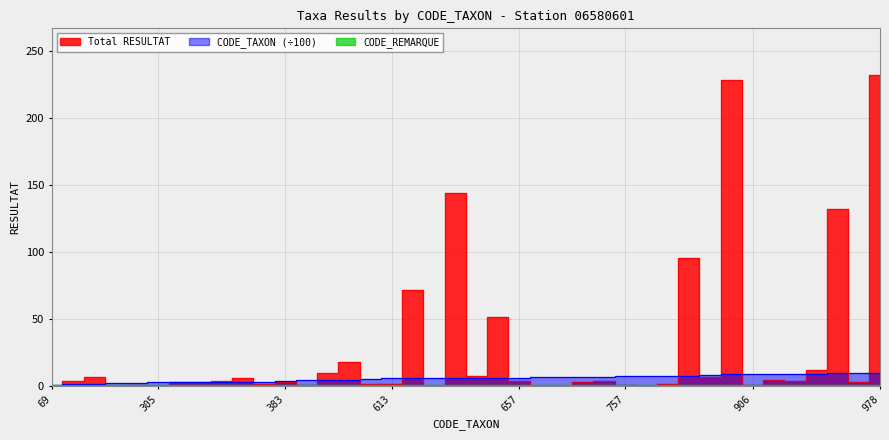

Which has a higher value, 757 or 515?

515